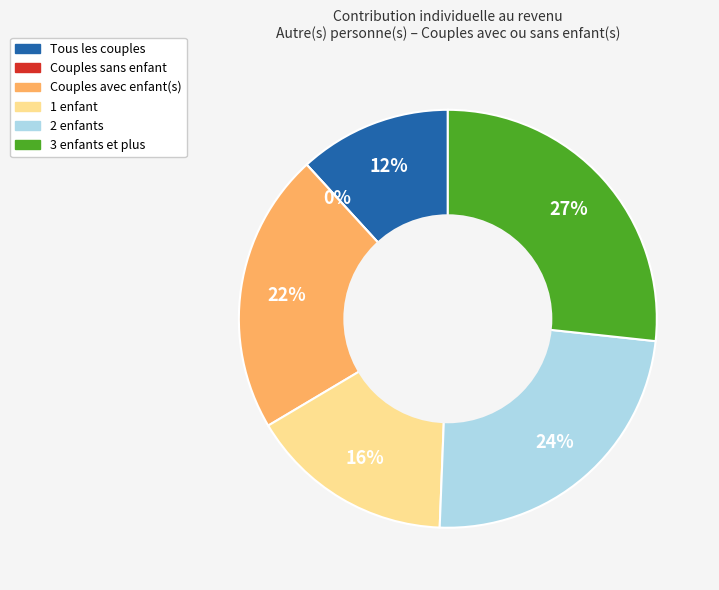

To the nearest percent, what is the average slice percentage?

17%